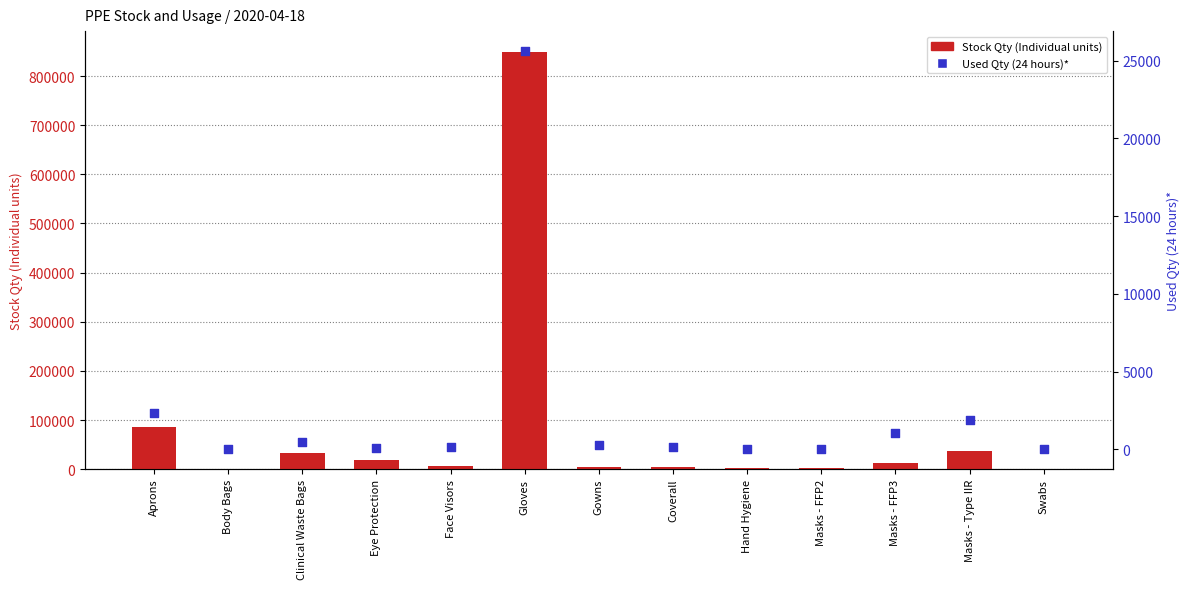

Which series has the widest spread of Y values?

Stock Qty (Individual units)